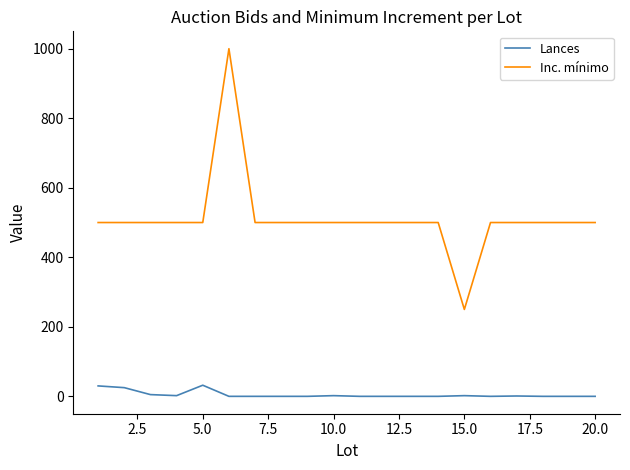

True or false: Lances and Inc. mínimo cross at least once.

False